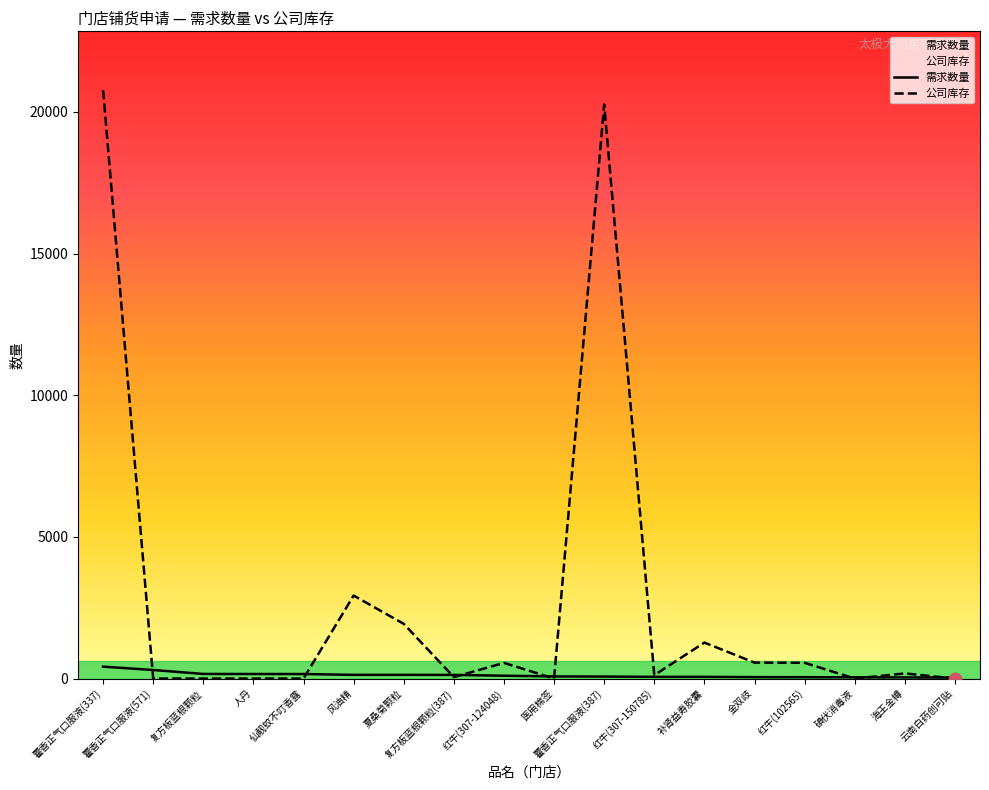

At which category is the sum across all series the highest?

藿香正气口服液(337)